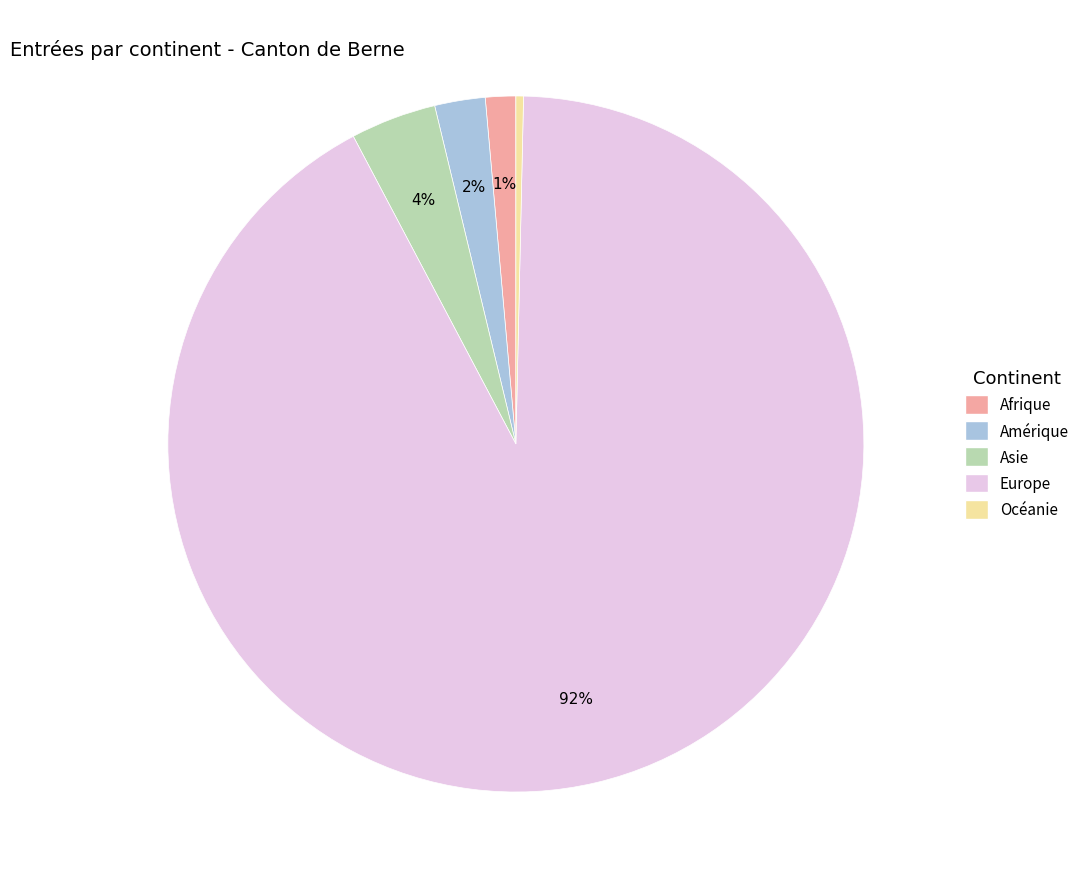

Which has a higher value, Europe or Asie?

Europe